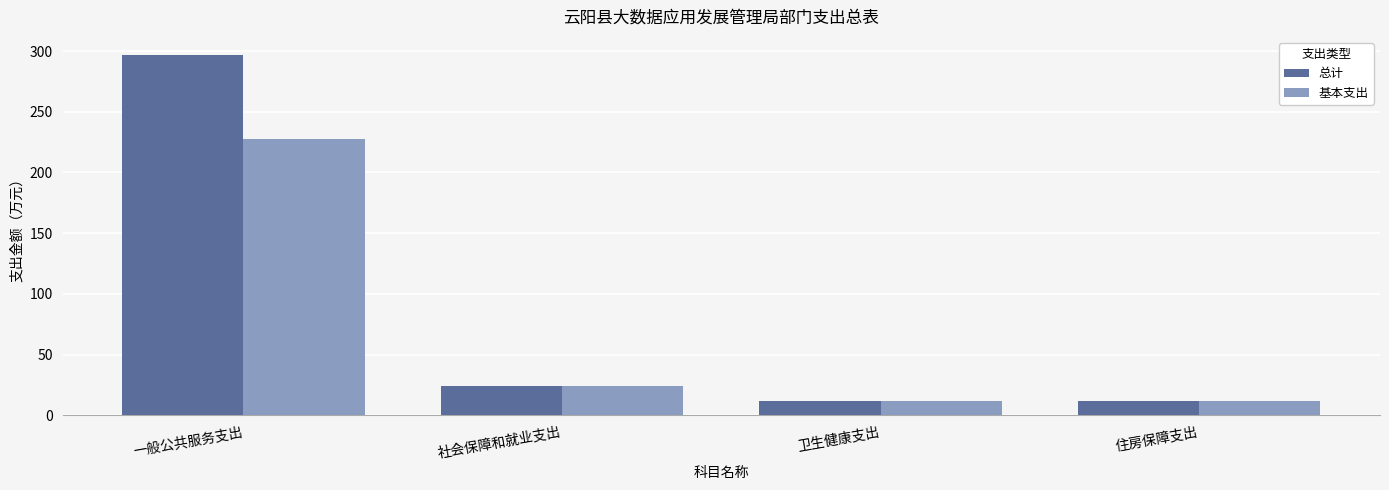

True or false: 基本支出 has a value of 11.9 at 住房保障支出.

True